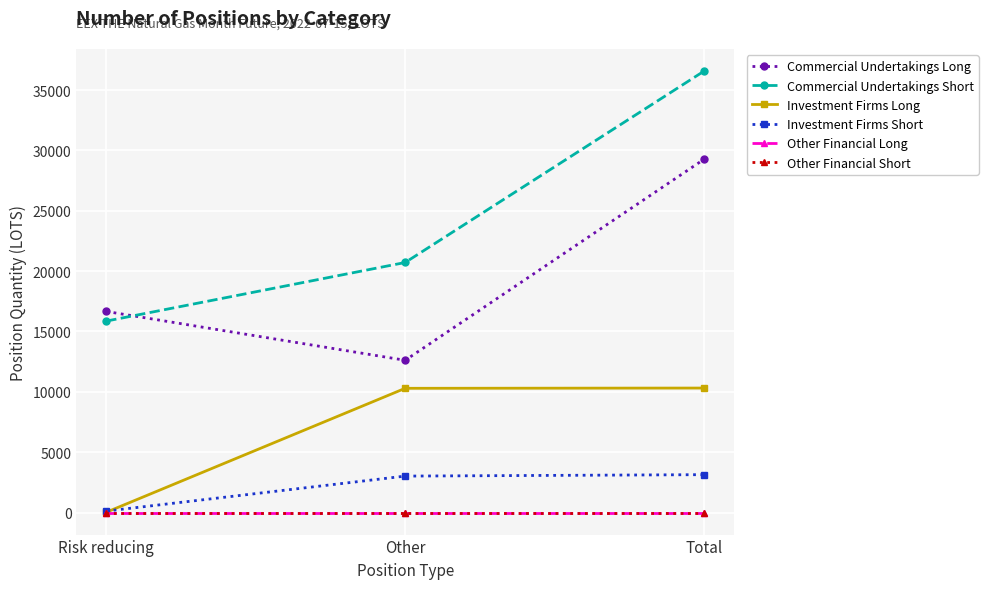

The value of Other Financial Long at Total is 0. True or false?

True